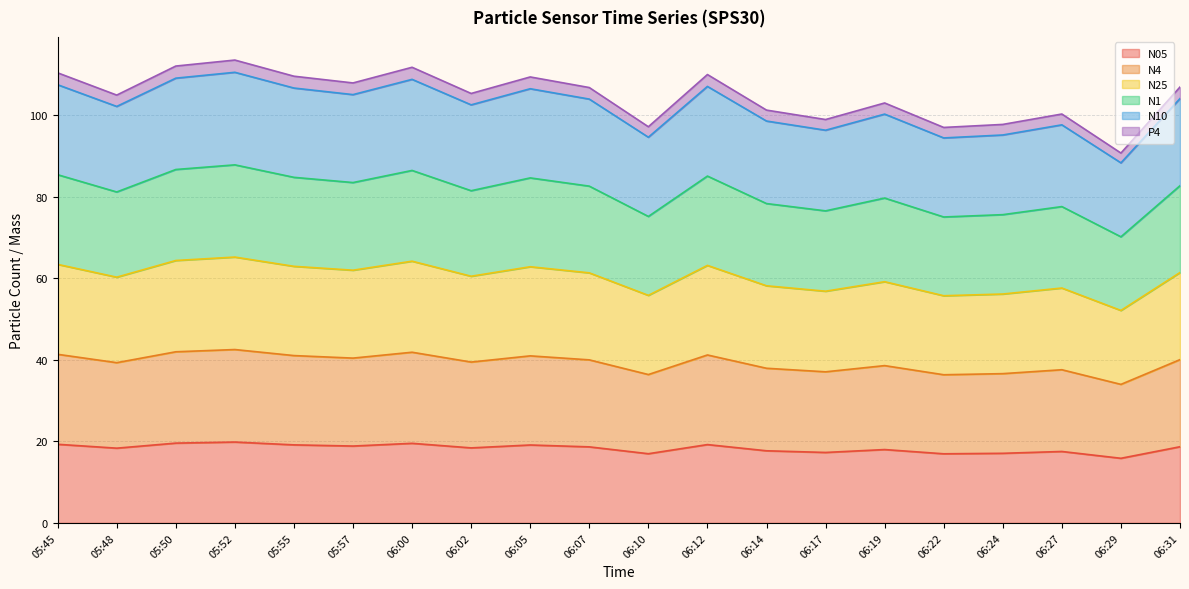

What position from the right is 06:02?

13